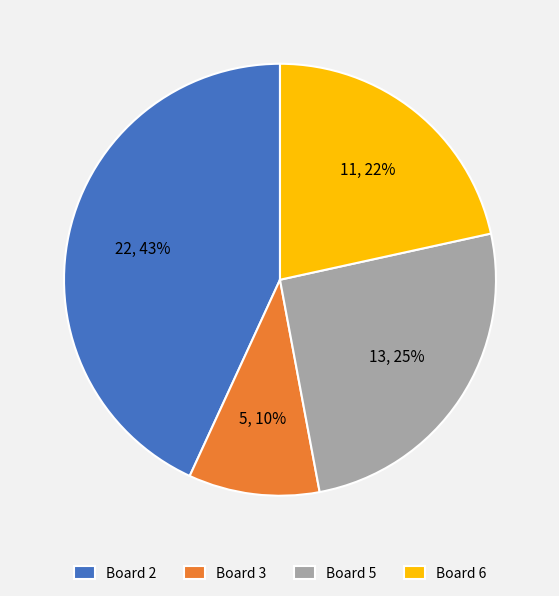

To the nearest percent, what portion does Board 5 represent?

25%